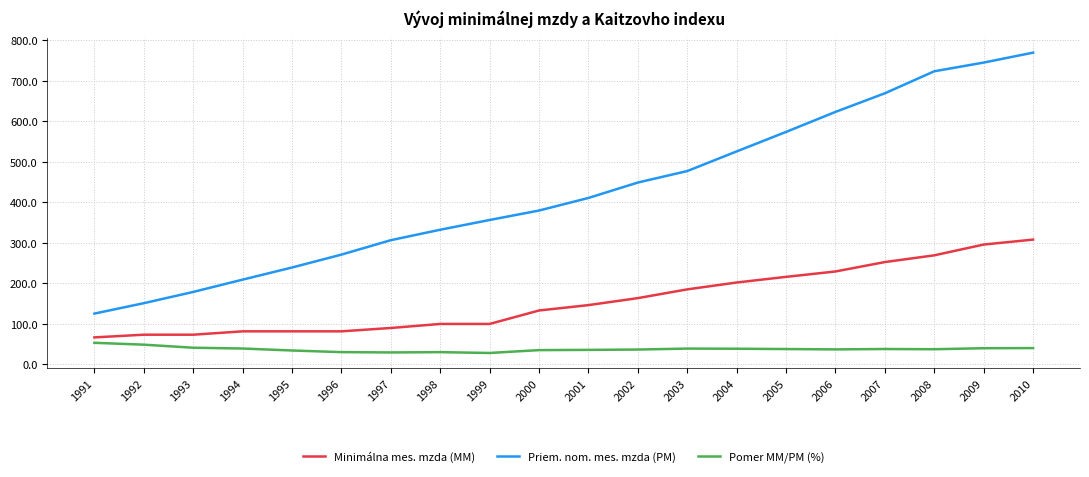

Read the Pomer MM/PM (%) value at 2005.

37.6